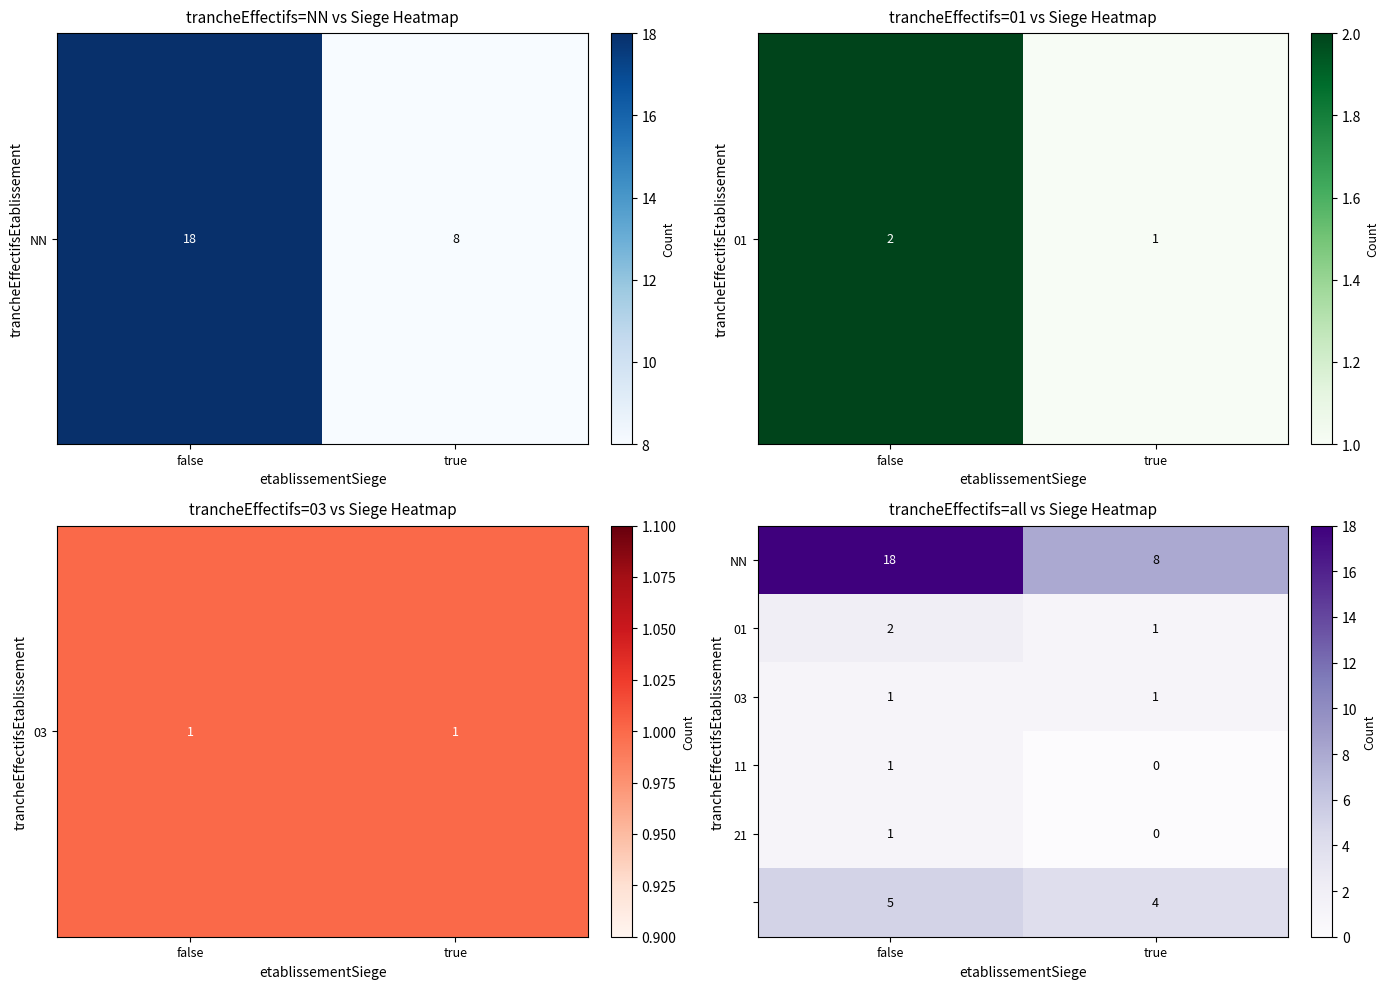

What is the difference between the highest and lowest values at true?

8